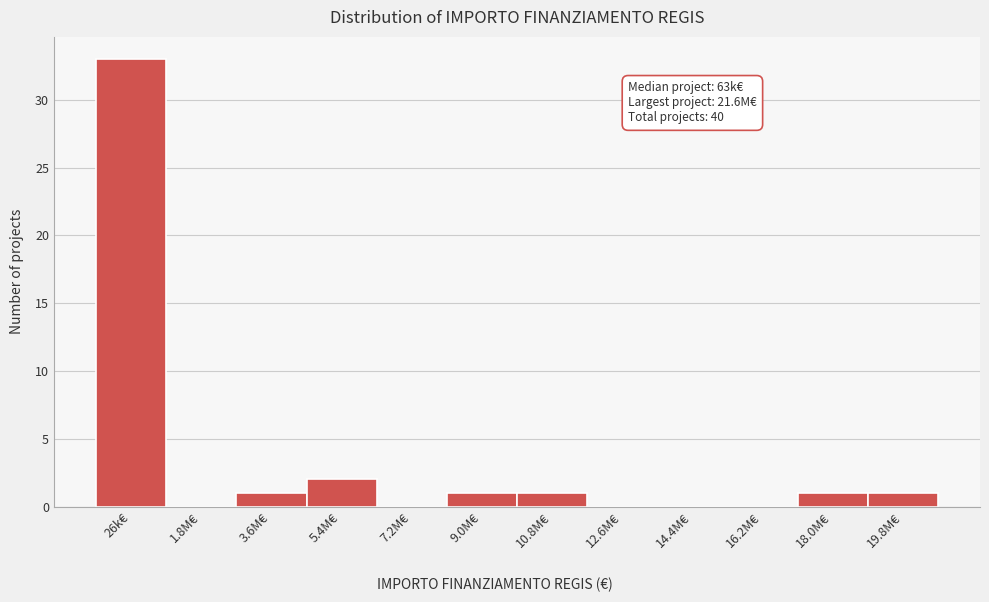

Reading right to left, what are all the values shown in this chart?

19.8M€=1	18.0M€=1	16.2M€=0	14.4M€=0	12.6M€=0	10.8M€=1	9.0M€=1	7.2M€=0	5.4M€=2	3.6M€=1	1.8M€=0	26k€=33